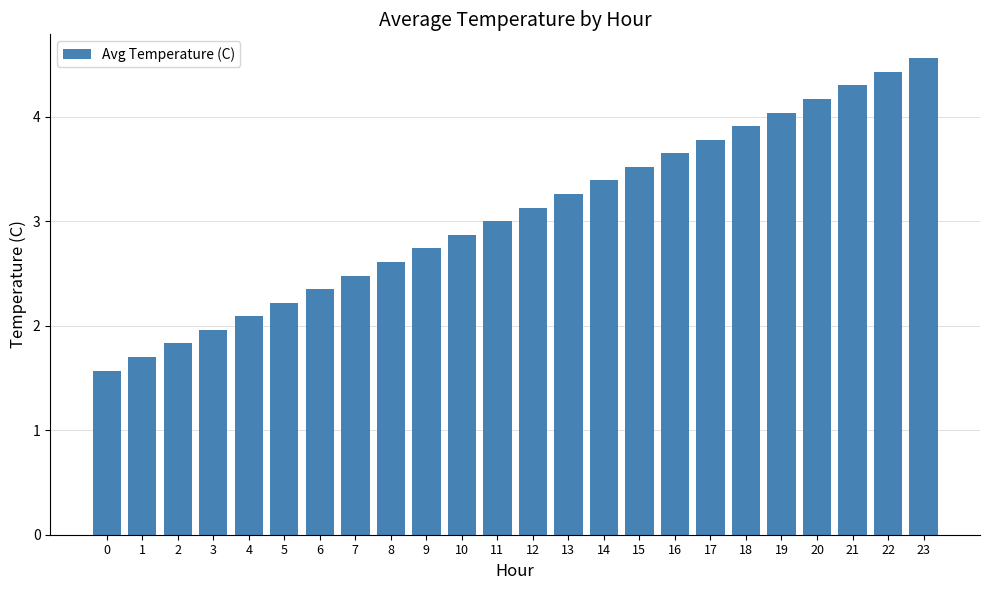

What is the value of the 24th bar from the left?

4.6